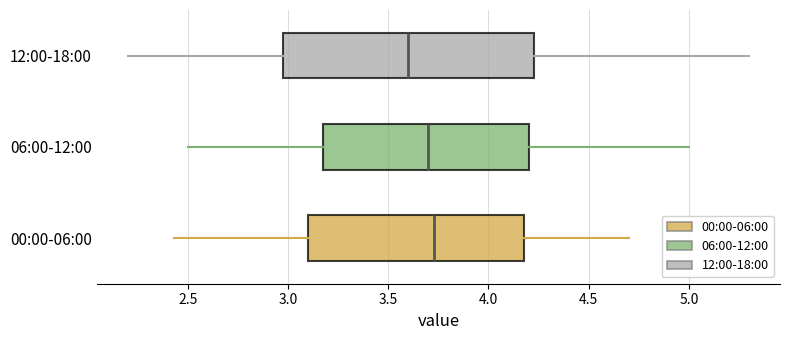

Reading bottom to top, transcribe this box plot: for each box, give where its median line is, the range the box spans, and where its two whiskers end, as read against the x-axis. The values are not printed on the chart, so give them approximately, as read against the axis.

00:00-06:00: median 3.75, box 3.10 to 4.20, whiskers 2.45 to 4.70
06:00-12:00: median 3.70, box 3.20 to 4.20, whiskers 2.50 to 5.00
12:00-18:00: median 3.60, box 3.00 to 4.25, whiskers 2.20 to 5.30